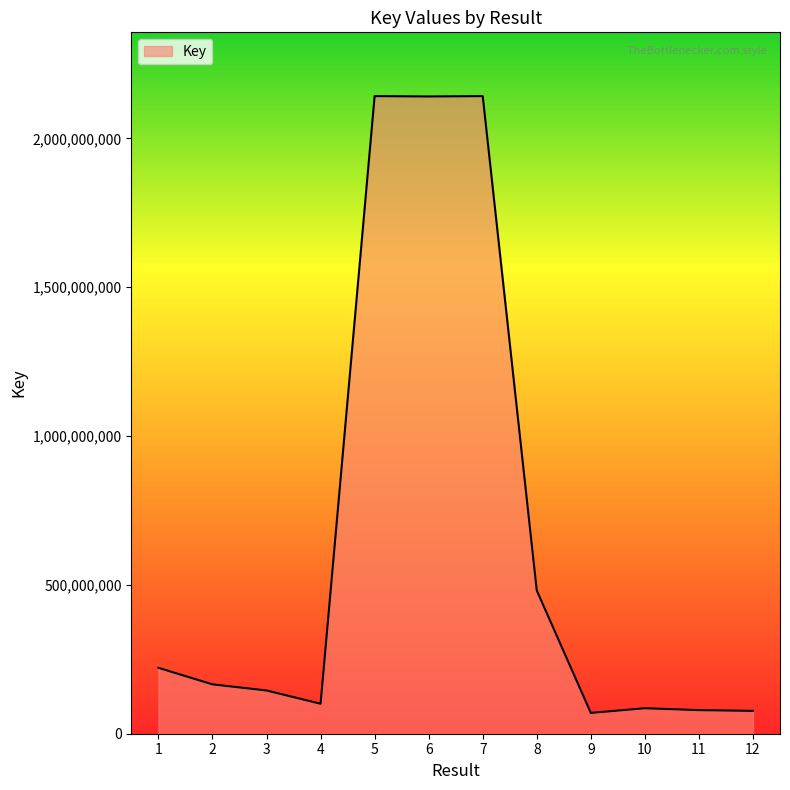

What is the difference between the values at 2 and 9?

95868142